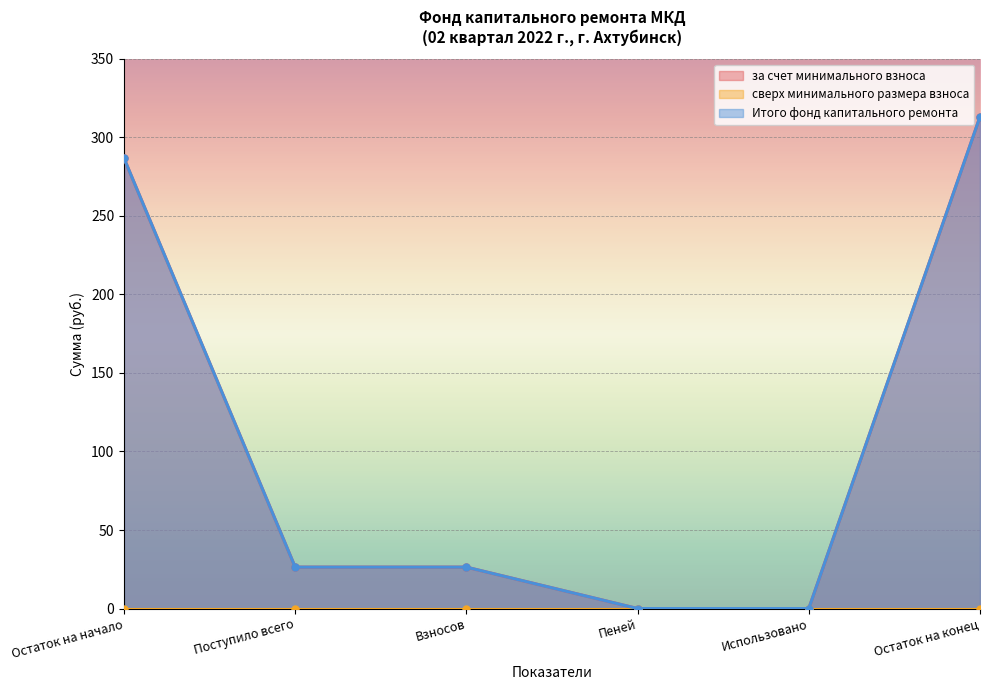

At which category is the sum across all series the highest?

Остаток на конец